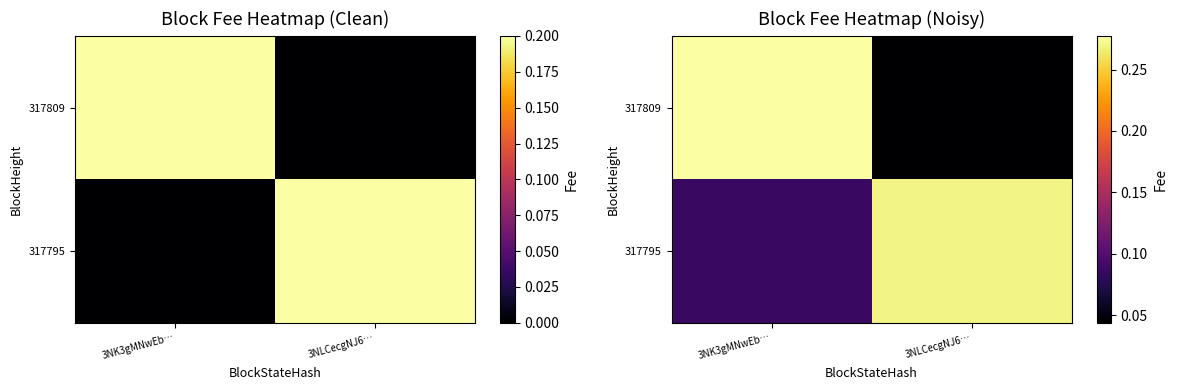

List the series in order of their overall mean, highest first.

317795, 317809